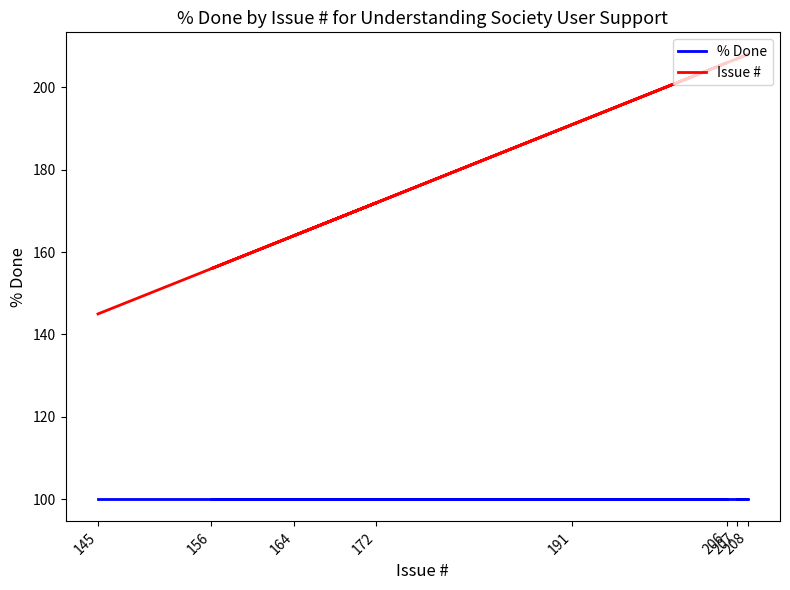

What is the lowest value of the Issue # series?

145